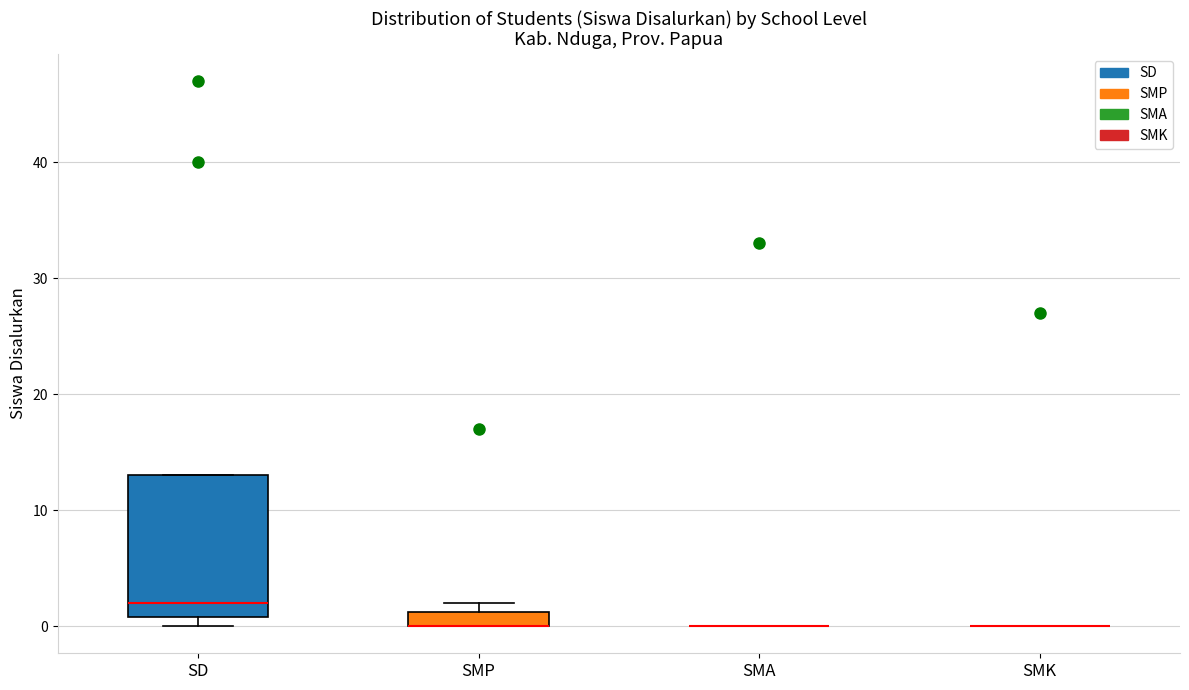

Comparing the boxes themselves (not the whiskers), which one is the tallest?

SD